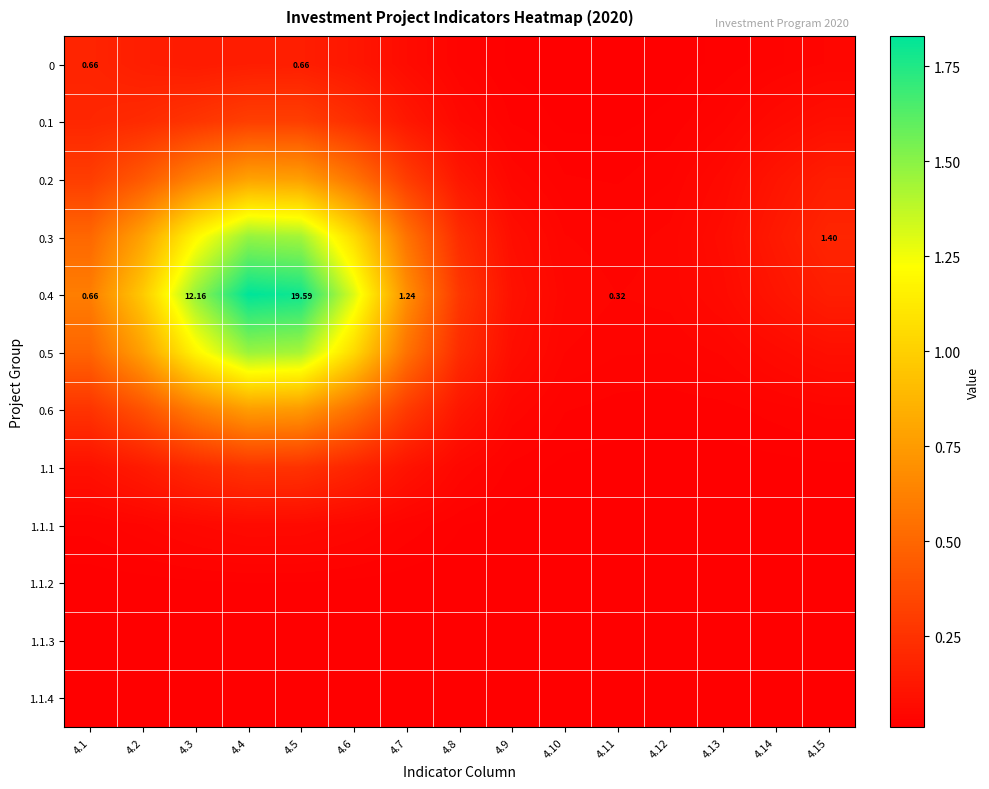

What is the approximate value of 0.5 at 4.4?

1.5